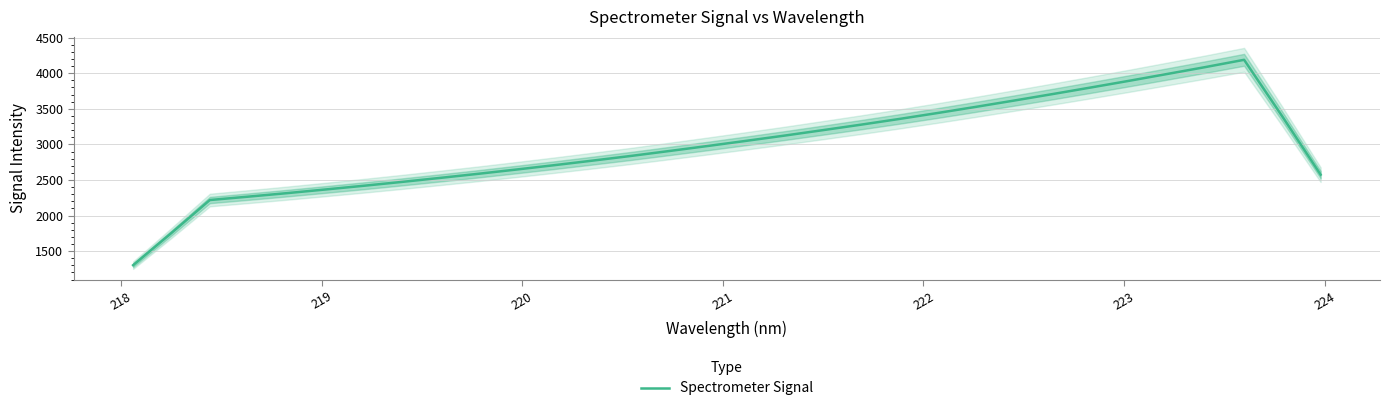

What is the highest value of the Spectrometer Signal series?

4189.1